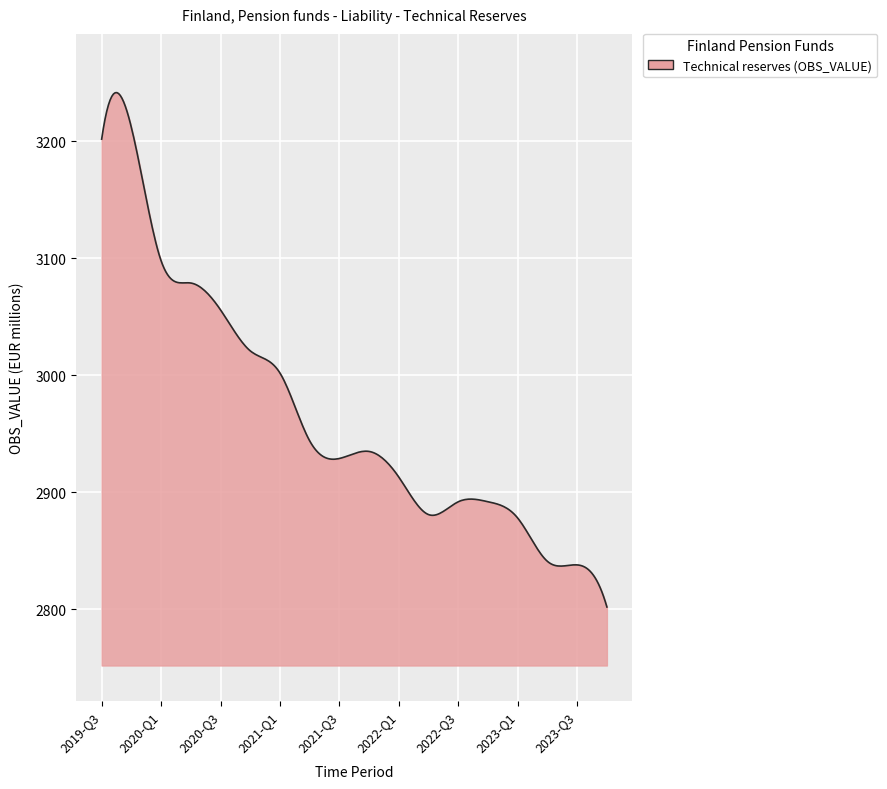

What is the difference between the maximum and minimum values?

439.8